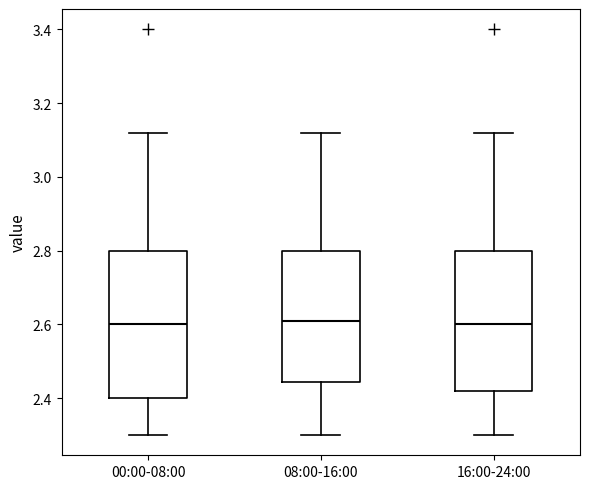

Where does the lower whisker of the box for 08:00-16:00 end on the y-axis? The values are not printed on the chart, so give them approximately, as read against the axis.

2.30